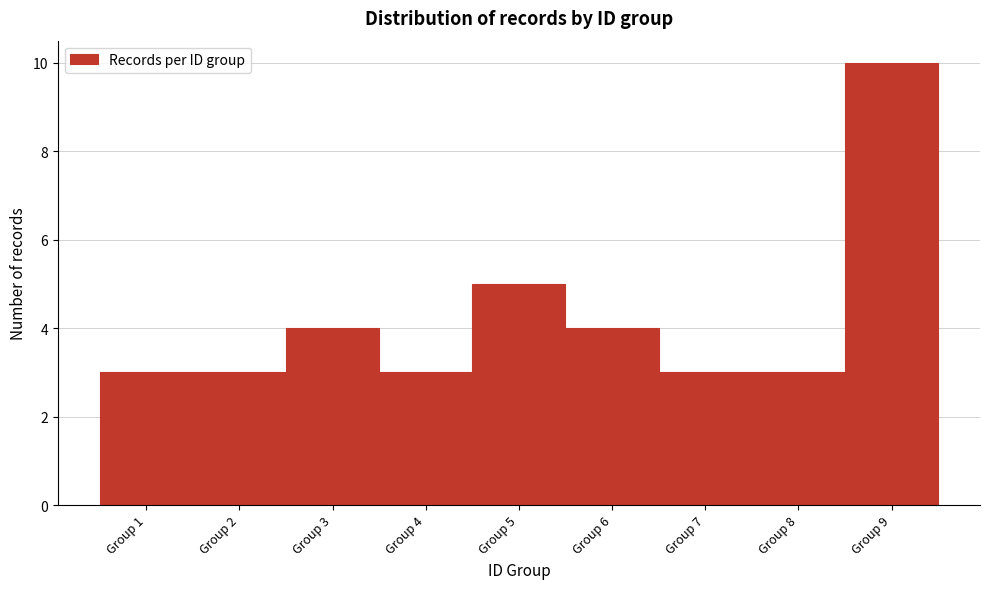

Reading left to right, list every bar in this chart as the range it spans on the x-axis followed by its height. The values are not printed on the chart, so give them approximately, as read against the axis.

0.5 to 1.5: 3
1.5 to 2.5: 3
2.5 to 3.5: 4
3.5 to 4.5: 3
4.5 to 5.5: 5
5.5 to 6.5: 4
6.5 to 7.5: 3
7.5 to 8.5: 3
8.5 to 9.5: 10